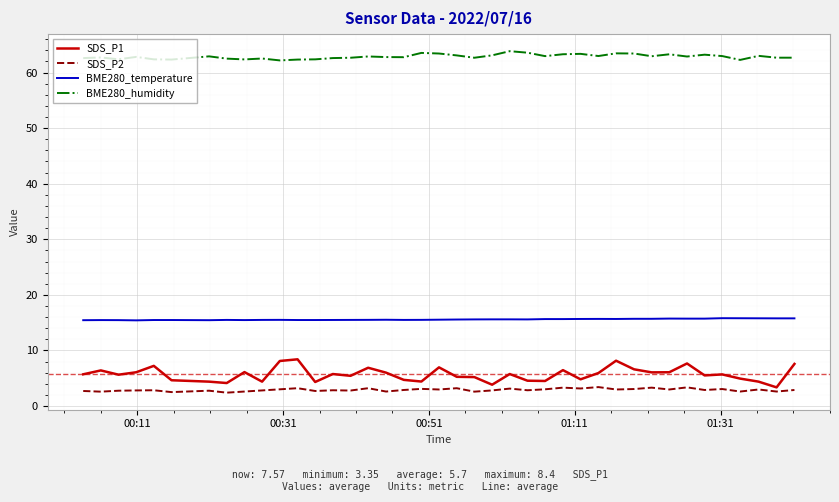

True or false: BME280_humidity and SDS_P1 intersect in this chart.

False